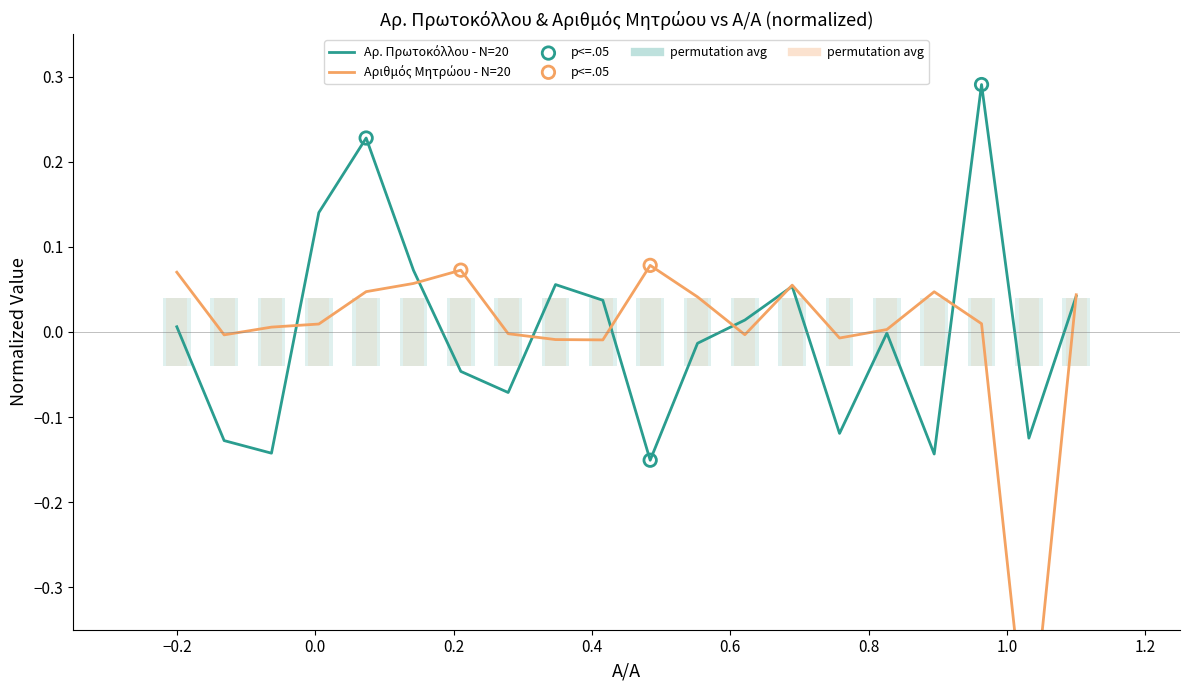

Is the value of Αριθμός Μητρώου at 13 greater than the value of Αρ. Πρωτοκόλλου at 5?

No